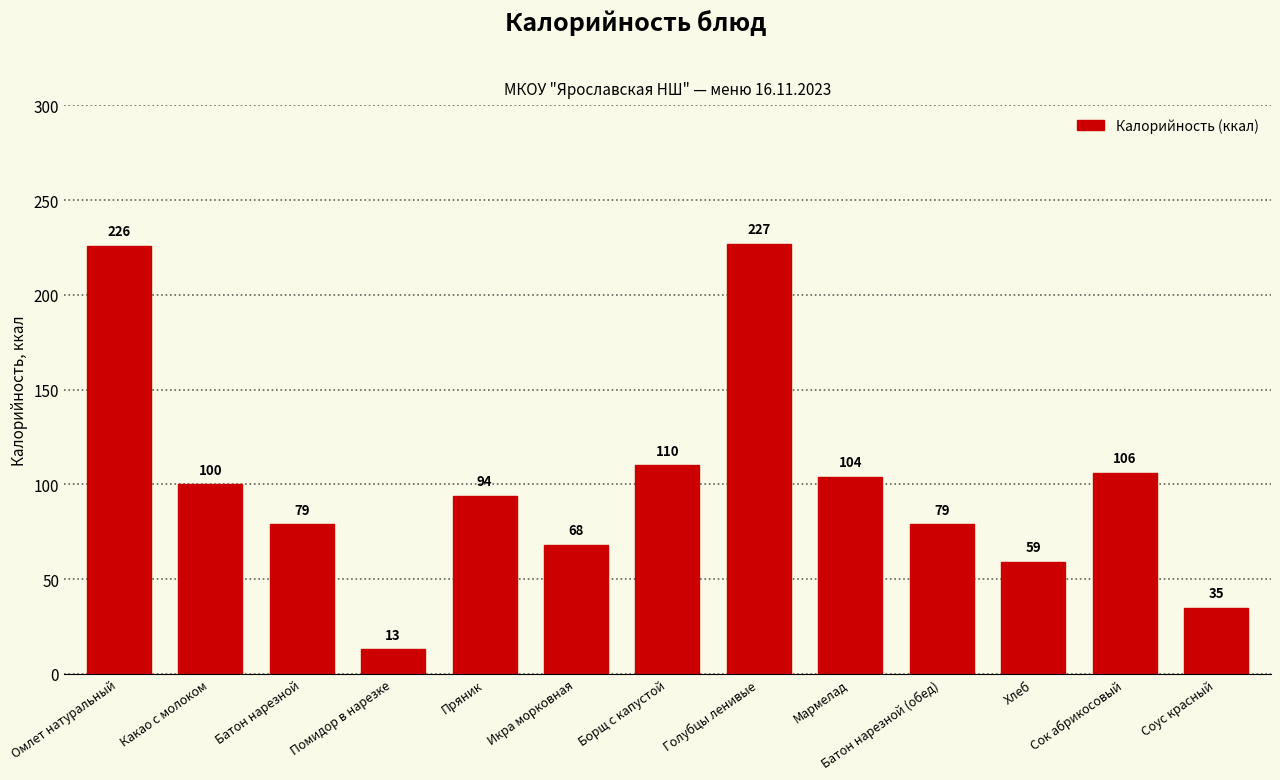

What is the label of the 11th bar from the left?

Хлеб